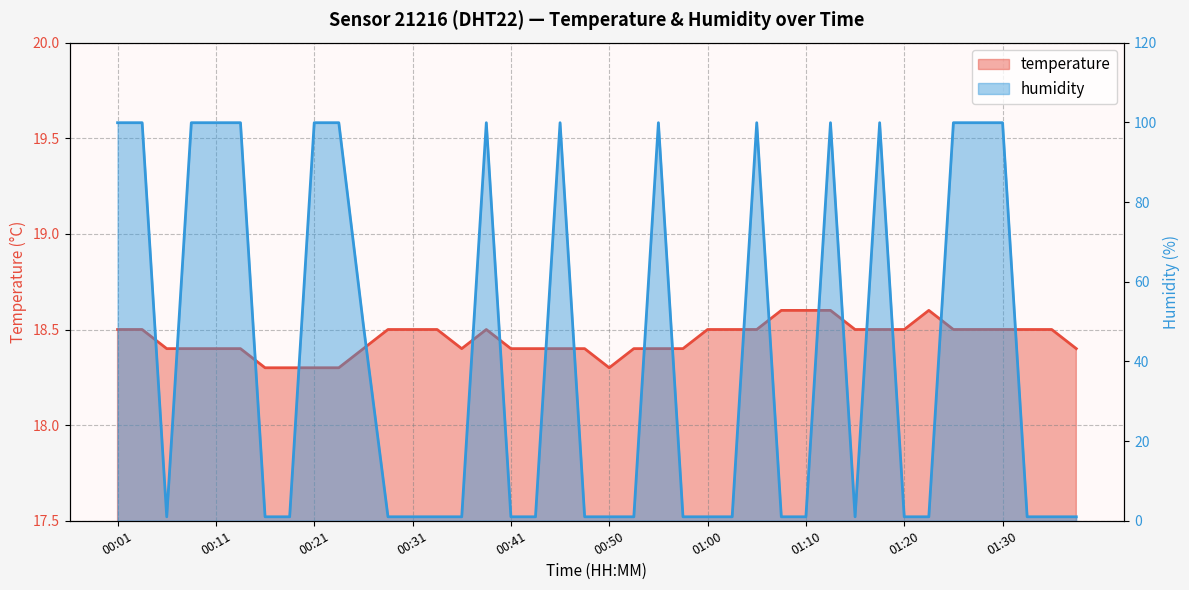

Rank the series by their maximum value, from highest to lowest.

humidity, temperature